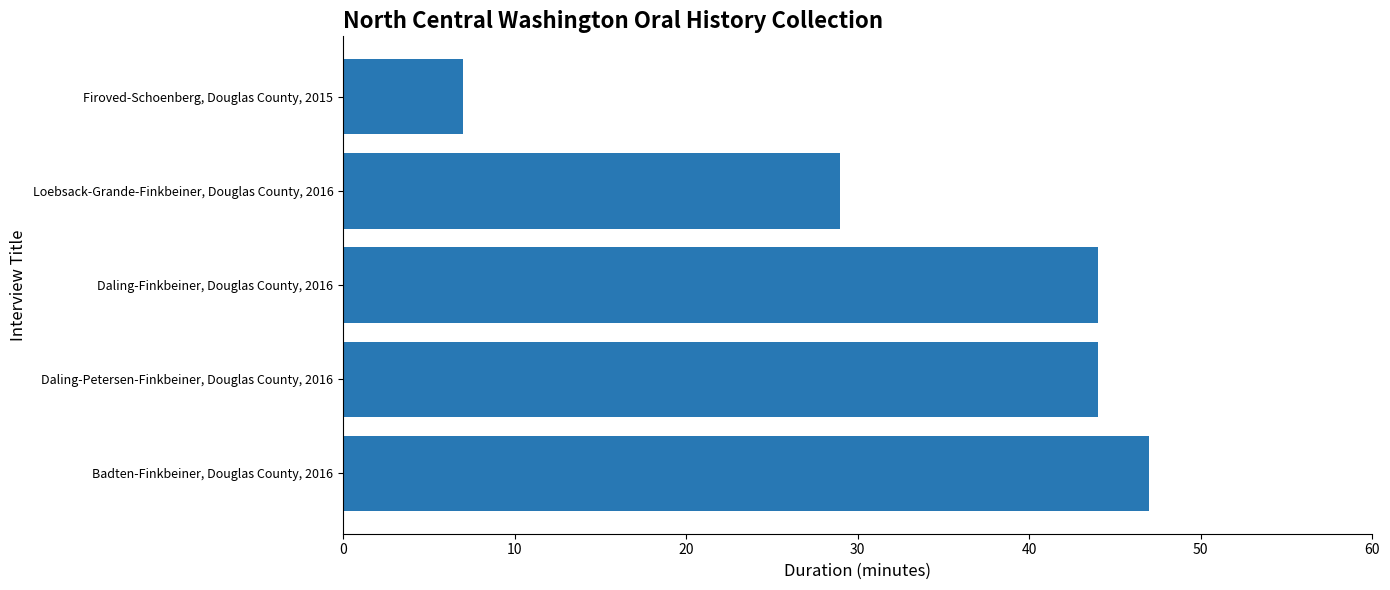

Between Firoved-Schoenberg, Douglas County, 2015 and Daling-Finkbeiner, Douglas County, 2016, which is larger?

Daling-Finkbeiner, Douglas County, 2016